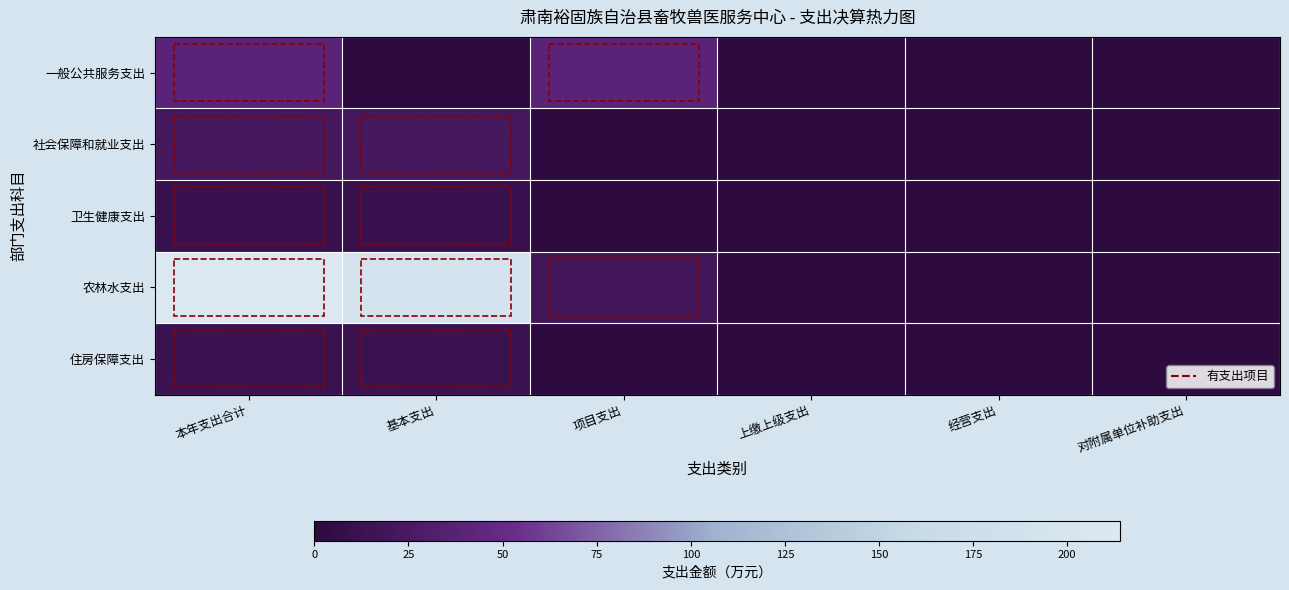

Reading left to right, list all the values displayed in this chart.

一般公共服务支出: 本年支出合计=40.0	基本支出=0.0	项目支出=40.0	上缴上级支出=0.0	经营支出=0.0	对附属单位补助支出=0.0
社会保障和就业支出: 本年支出合计=21.7	基本支出=21.7	项目支出=0.0	上缴上级支出=0.0	经营支出=0.0	对附属单位补助支出=0.0
卫生健康支出: 本年支出合计=10.8	基本支出=10.8	项目支出=0.0	上缴上级支出=0.0	经营支出=0.0	对附属单位补助支出=0.0
农林水支出: 本年支出合计=214.1	基本支出=194.1	项目支出=20.0	上缴上级支出=0.0	经营支出=0.0	对附属单位补助支出=0.0
住房保障支出: 本年支出合计=13.1	基本支出=13.1	项目支出=0.0	上缴上级支出=0.0	经营支出=0.0	对附属单位补助支出=0.0